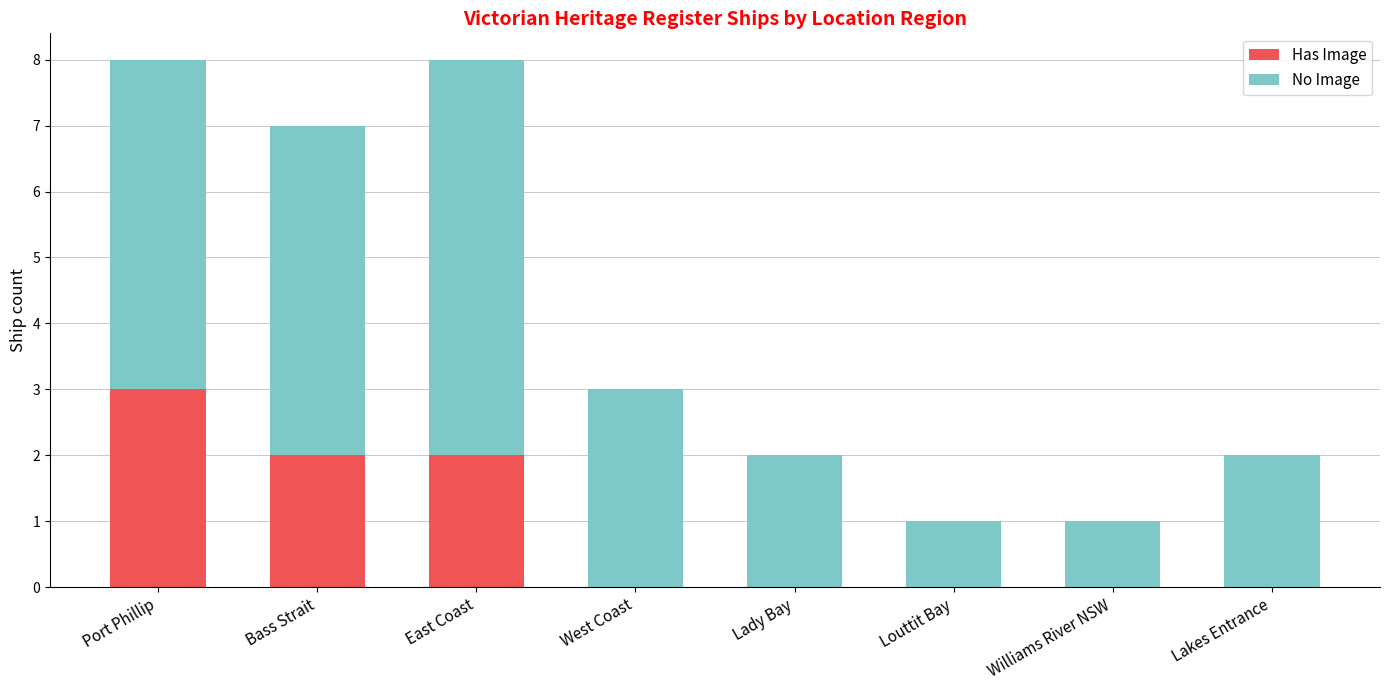

The Has Image series shows 3 at East Coast. True or false?

False